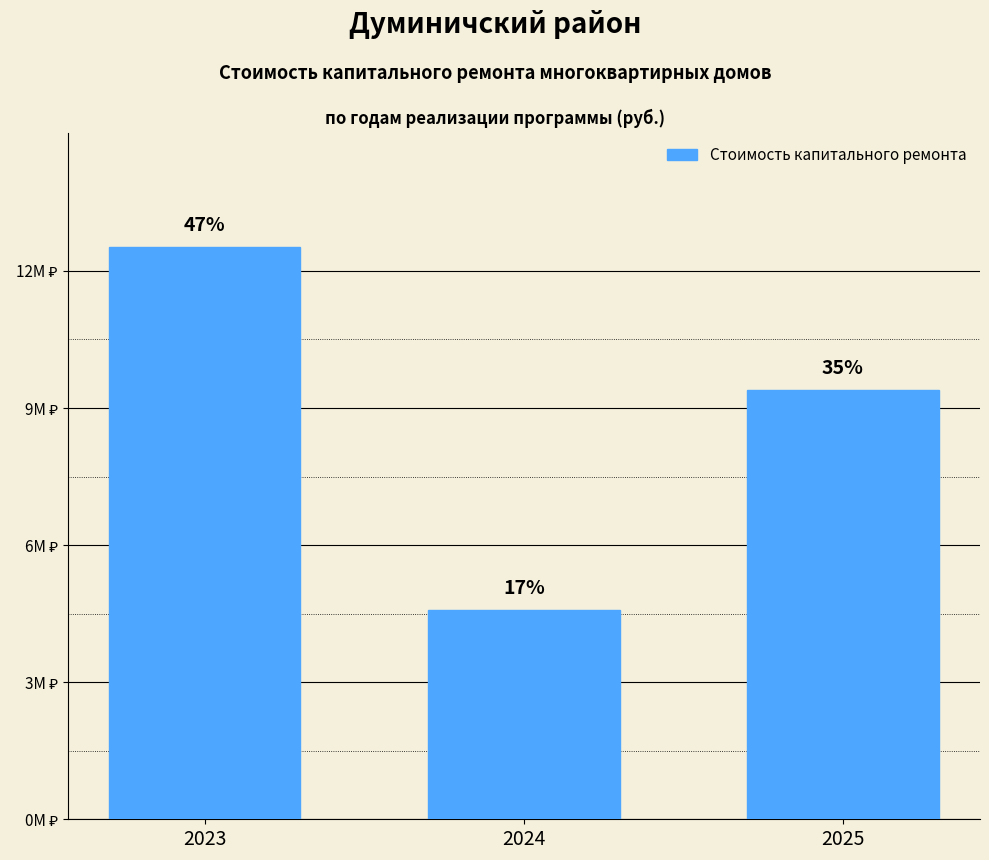

Rank the categories by value from lowest to highest.

2024, 2025, 2023